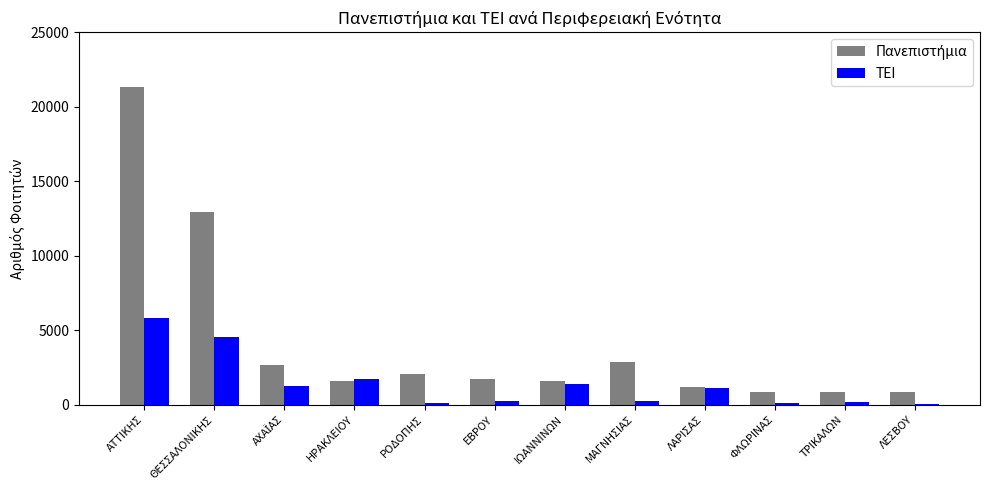

What is the label of the 4th bar from the left?

ΗΡΑΚΛΕΙΟΥ